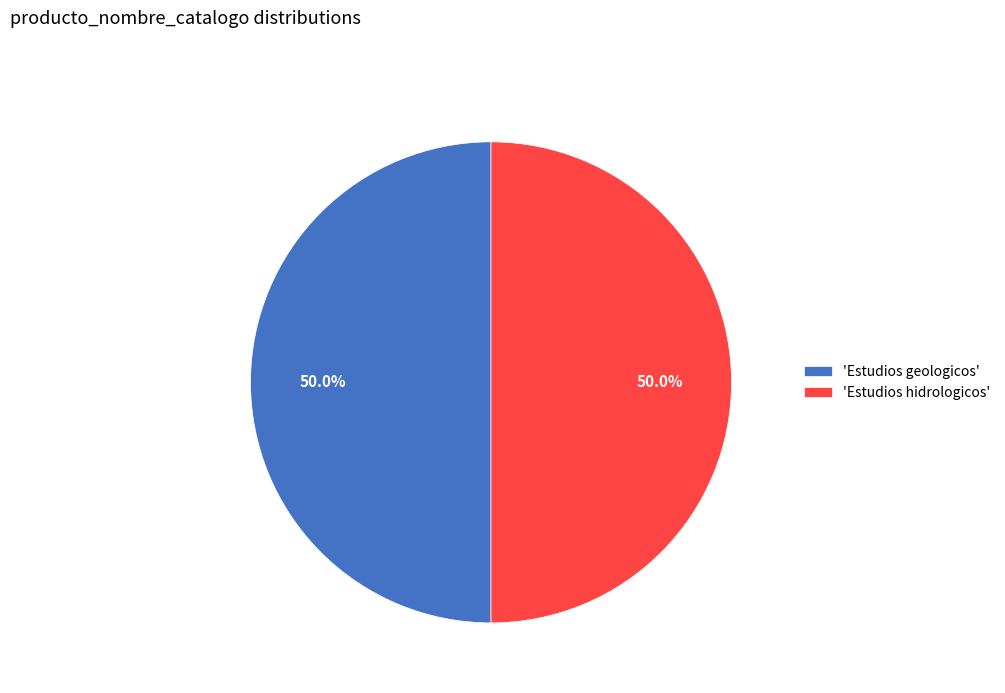

Combined, do 'Estudios geologicos' and 'Estudios hidrologicos' account for over 50%?

Yes